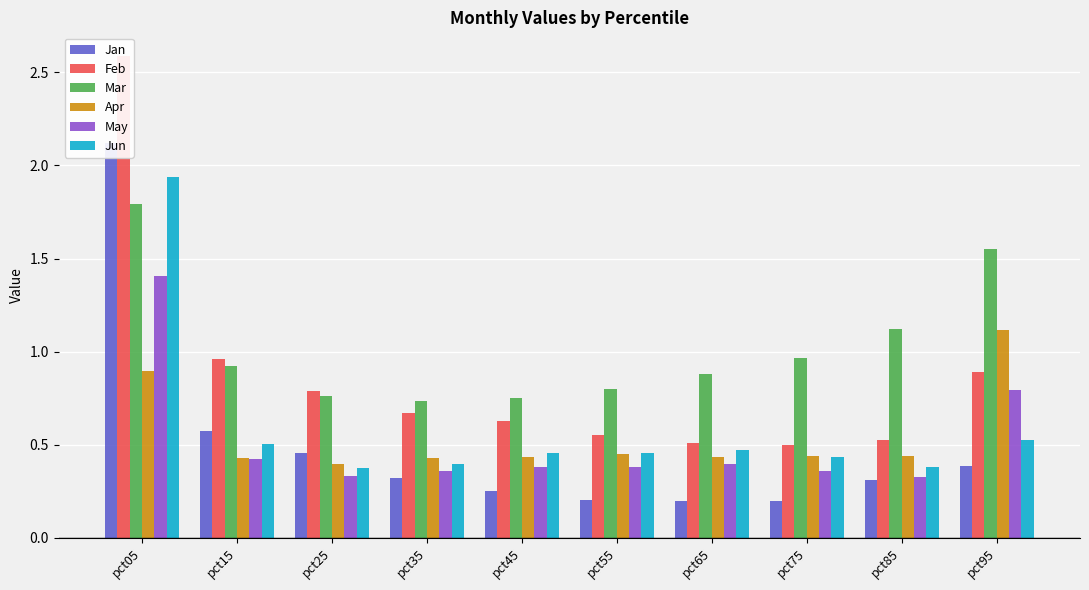

Reading left to right, list all the values displayed in this chart.

Jan: 2.1	0.6	0.5	0.3	0.3	0.2	0.2	0.2	0.3	0.4
Feb: 2.6	1.0	0.8	0.7	0.6	0.6	0.5	0.5	0.5	0.9
Mar: 1.8	0.9	0.8	0.7	0.8	0.8	0.9	1.0	1.1	1.6
Apr: 0.9	0.4	0.4	0.4	0.4	0.4	0.4	0.4	0.4	1.1
May: 1.4	0.4	0.3	0.4	0.4	0.4	0.4	0.4	0.3	0.8
Jun: 1.9	0.5	0.4	0.4	0.5	0.5	0.5	0.4	0.4	0.5